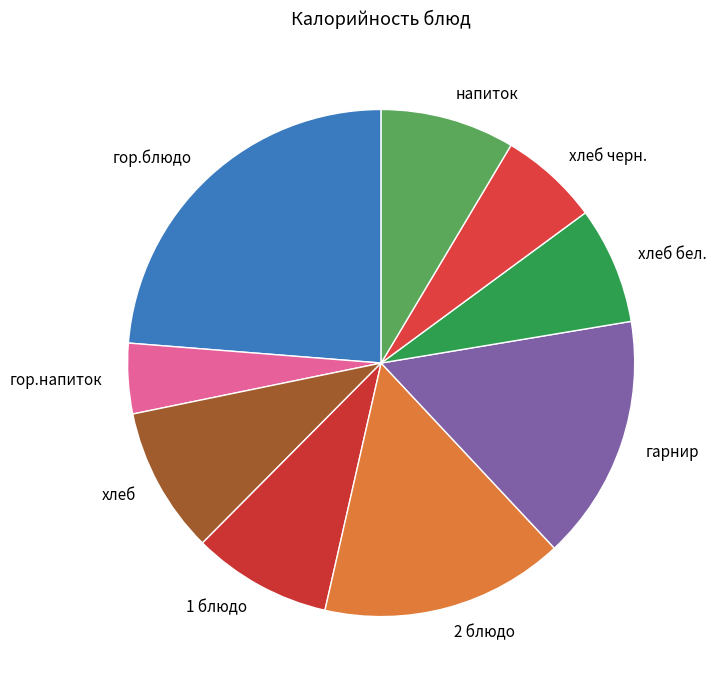

How many segments does this pie chart have?

9